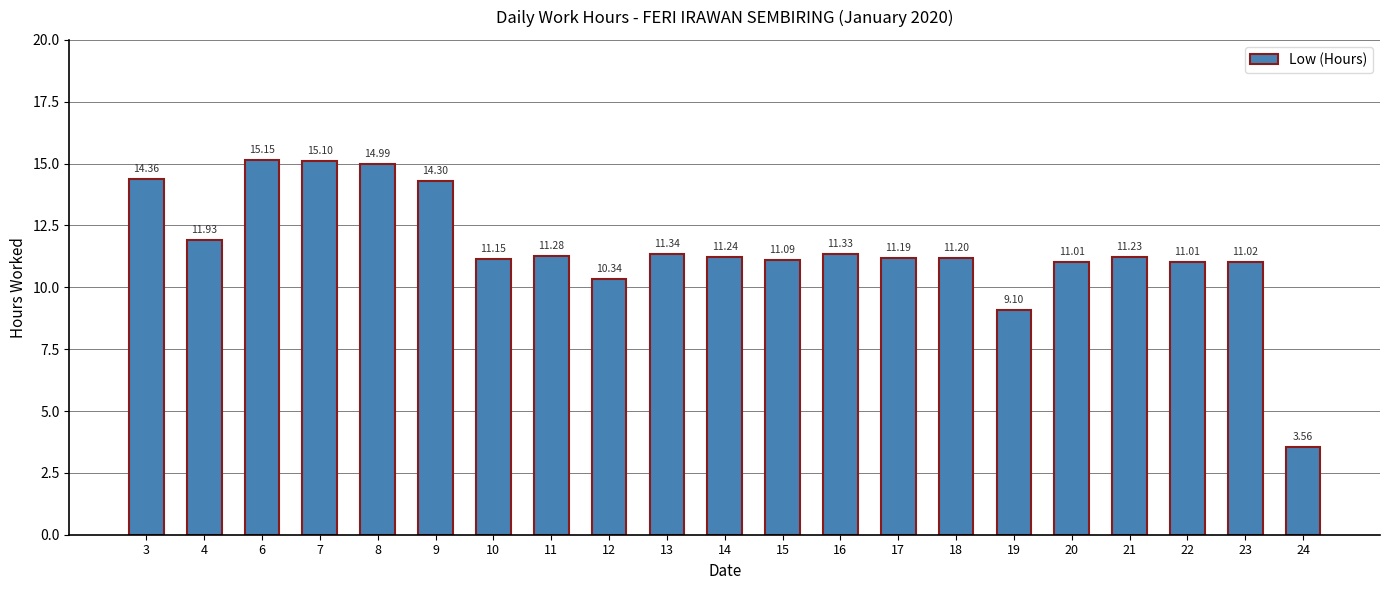

What is the average value?

11.6